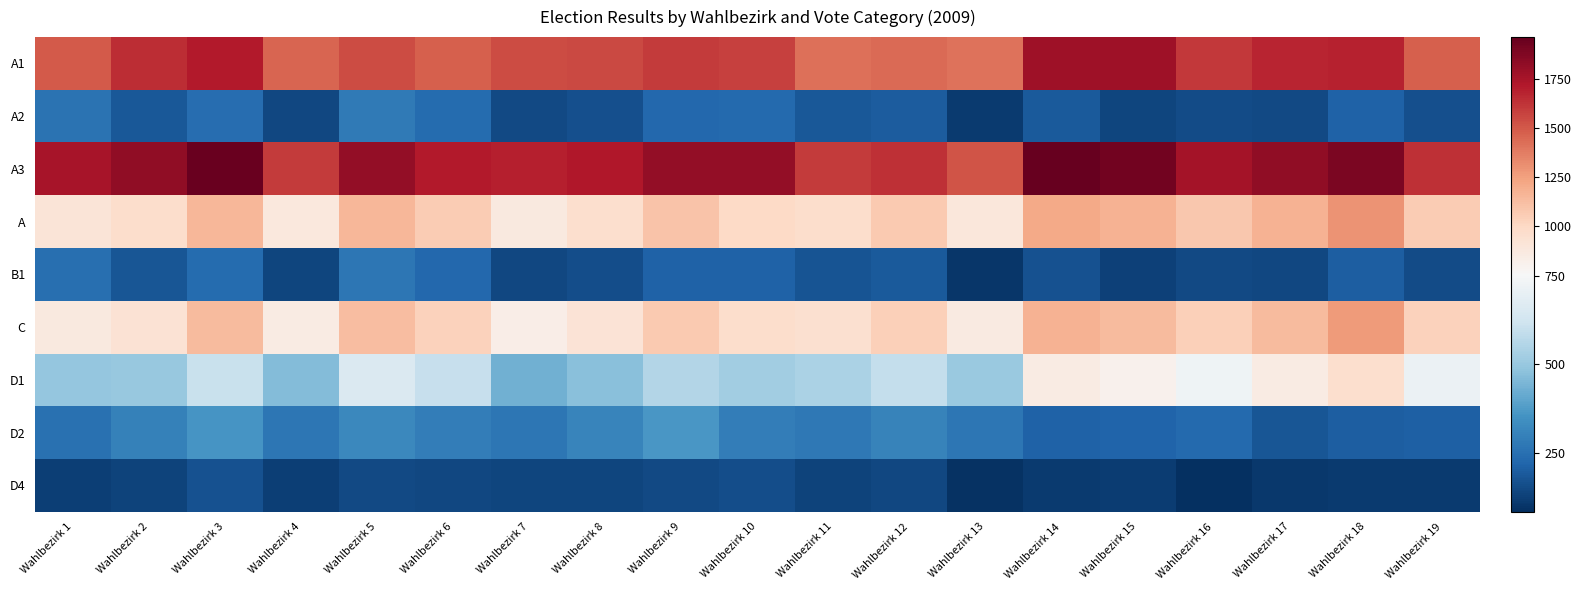

Rank the series by their maximum value, from lowest to highest.

D4, B1, A2, D2, D1, C, A, A1, A3